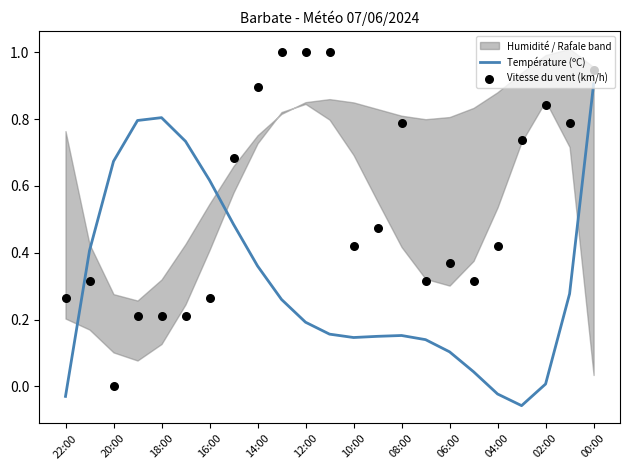

Is it true that Température (ºC) equals 0.3 at 12:00?

False